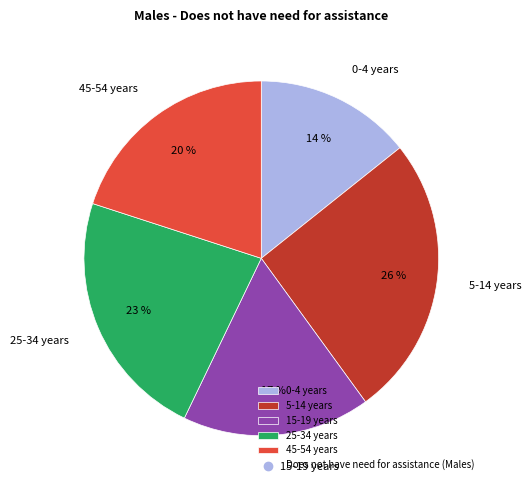

Which slice is the smallest?

0-4 years